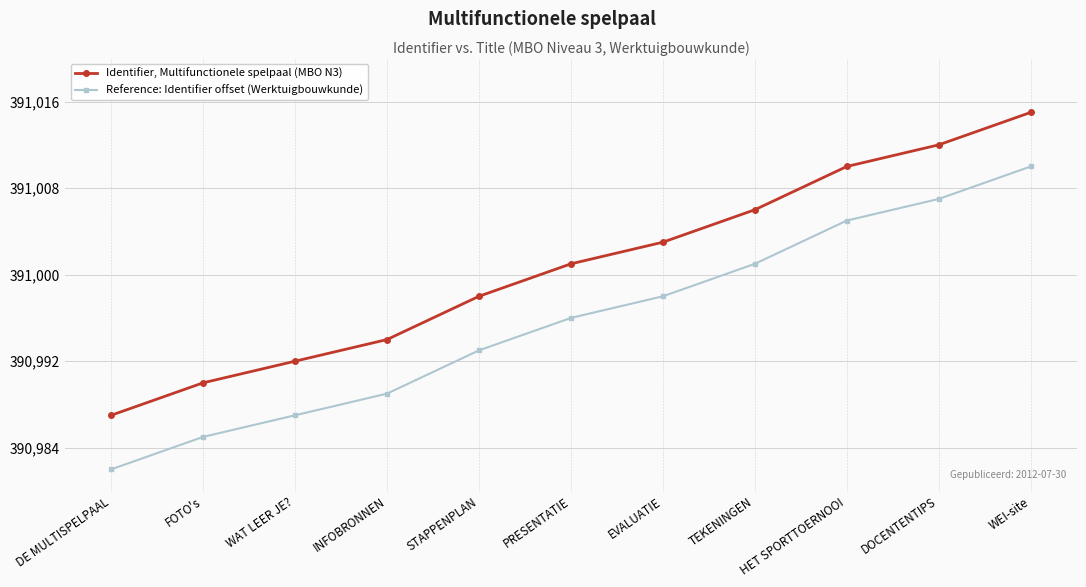

True or false: Reference: Identifier offset (Werktuigbouwkunde) has a value of 391005 at HET SPORTTOERNOOI.

True